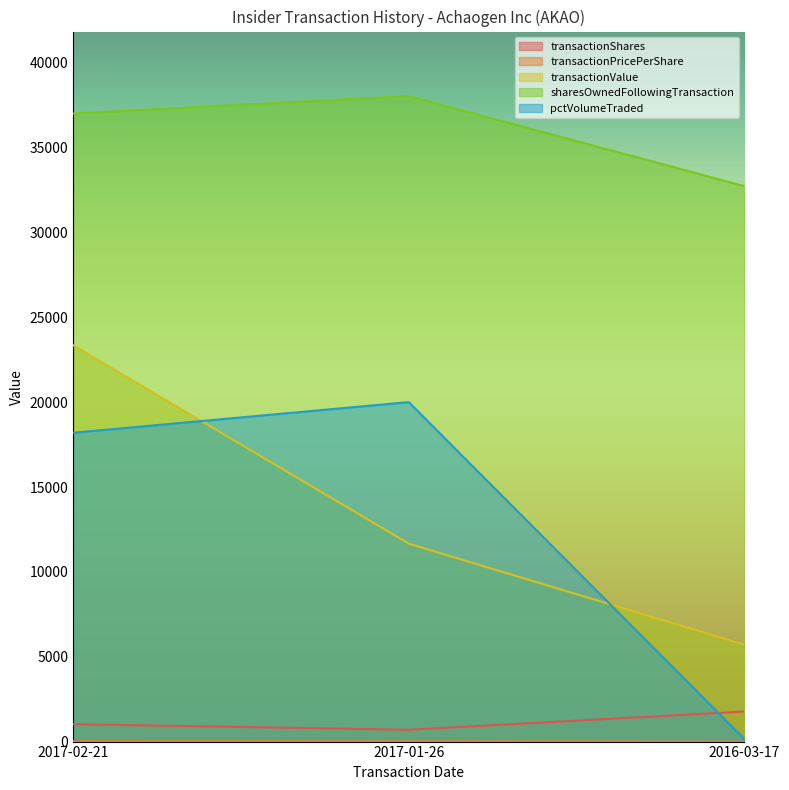

What is the average value of the transactionPricePerShare series?

14.3